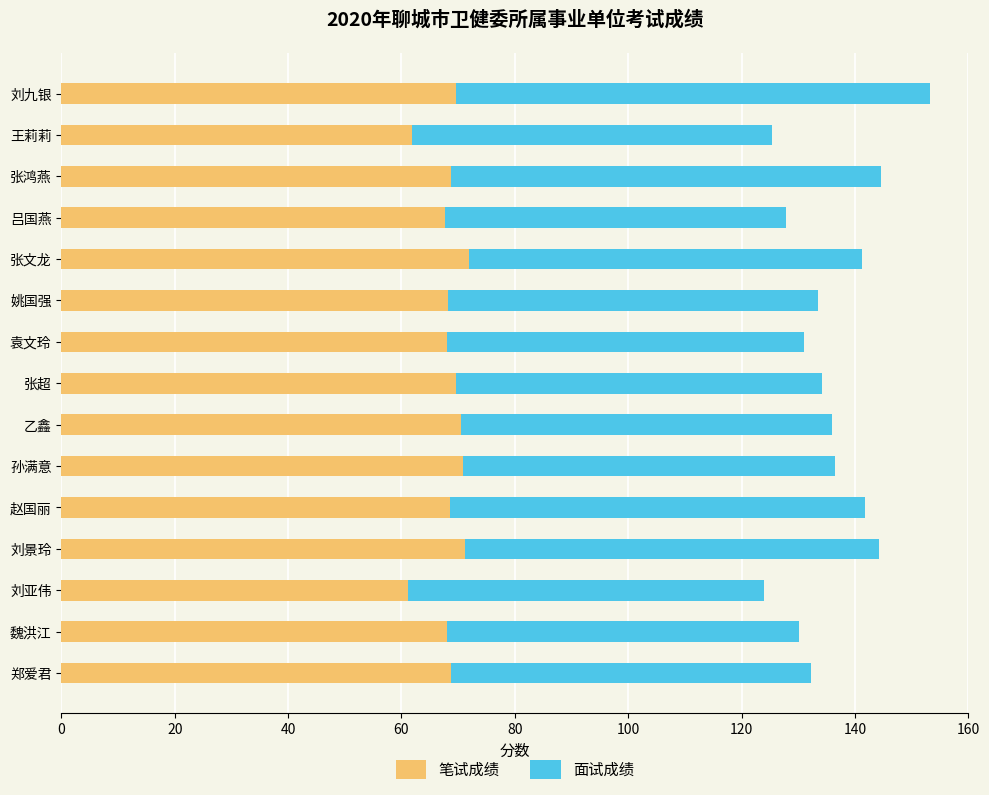

How many data points does each series have?

15